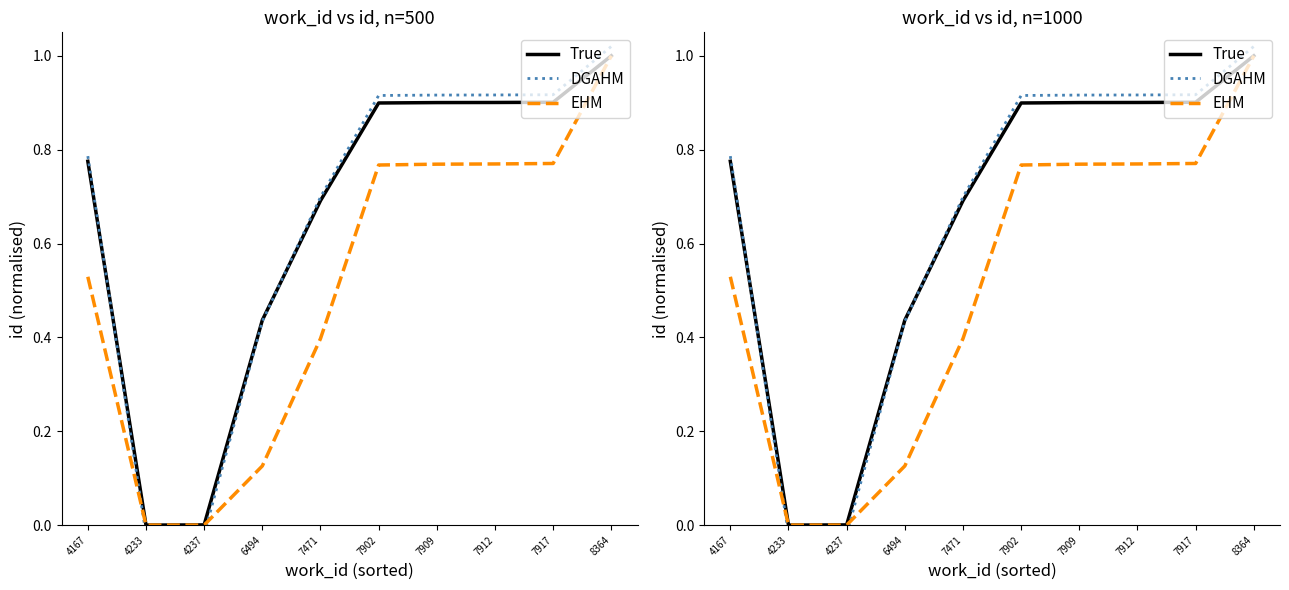

Is this an area chart (filled region under the line)?

No